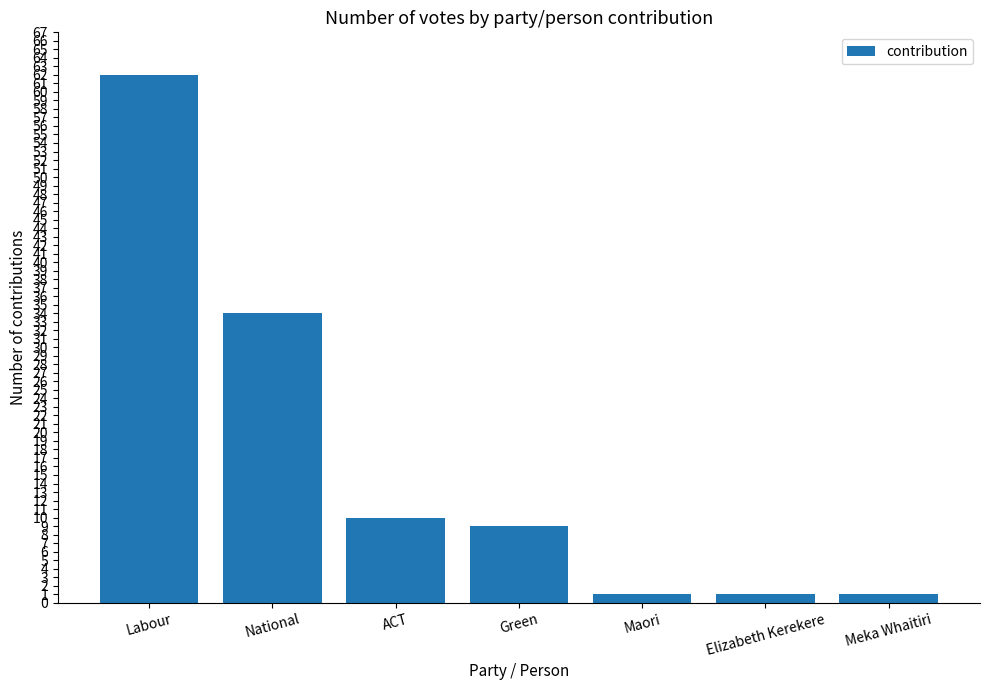

How many bars are there in total?

7